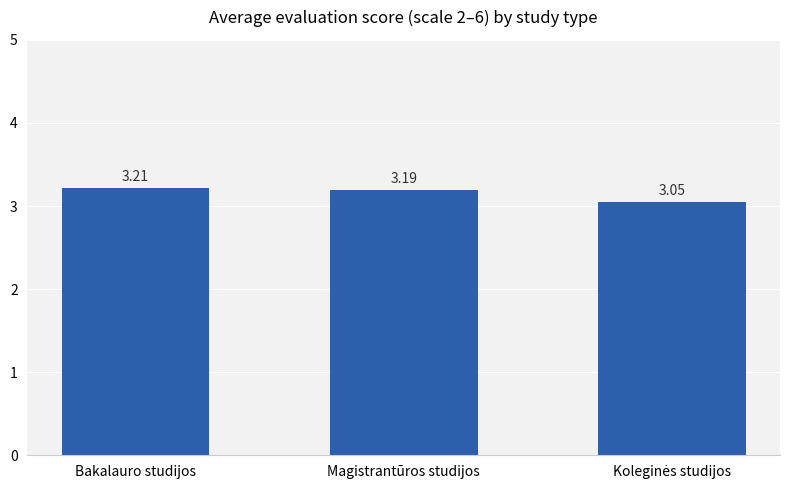

Does the chart contain any negative values?

No